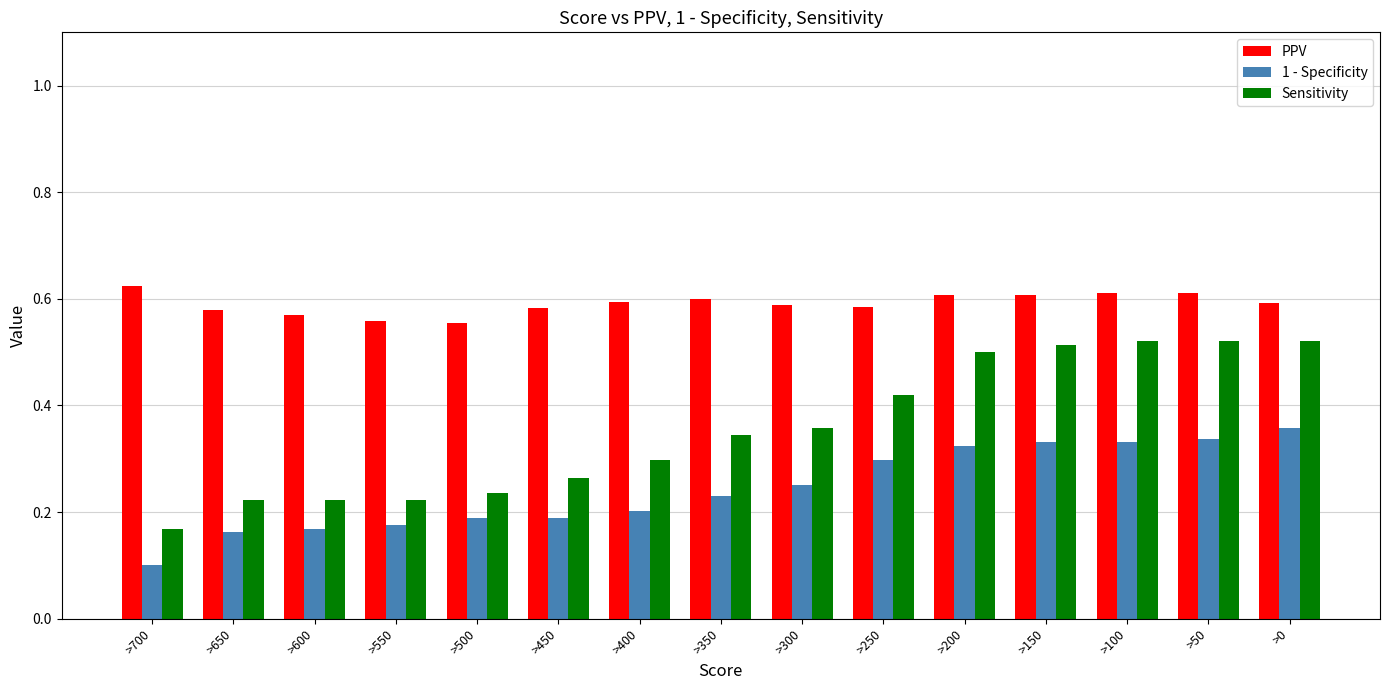

Which series has the largest range (max minus min)?

Sensitivity